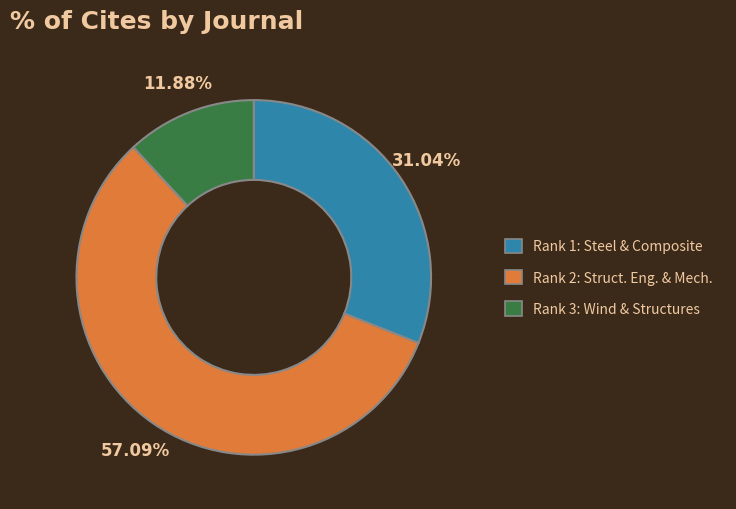

Is there any slice that represents more than half of the pie?

Yes